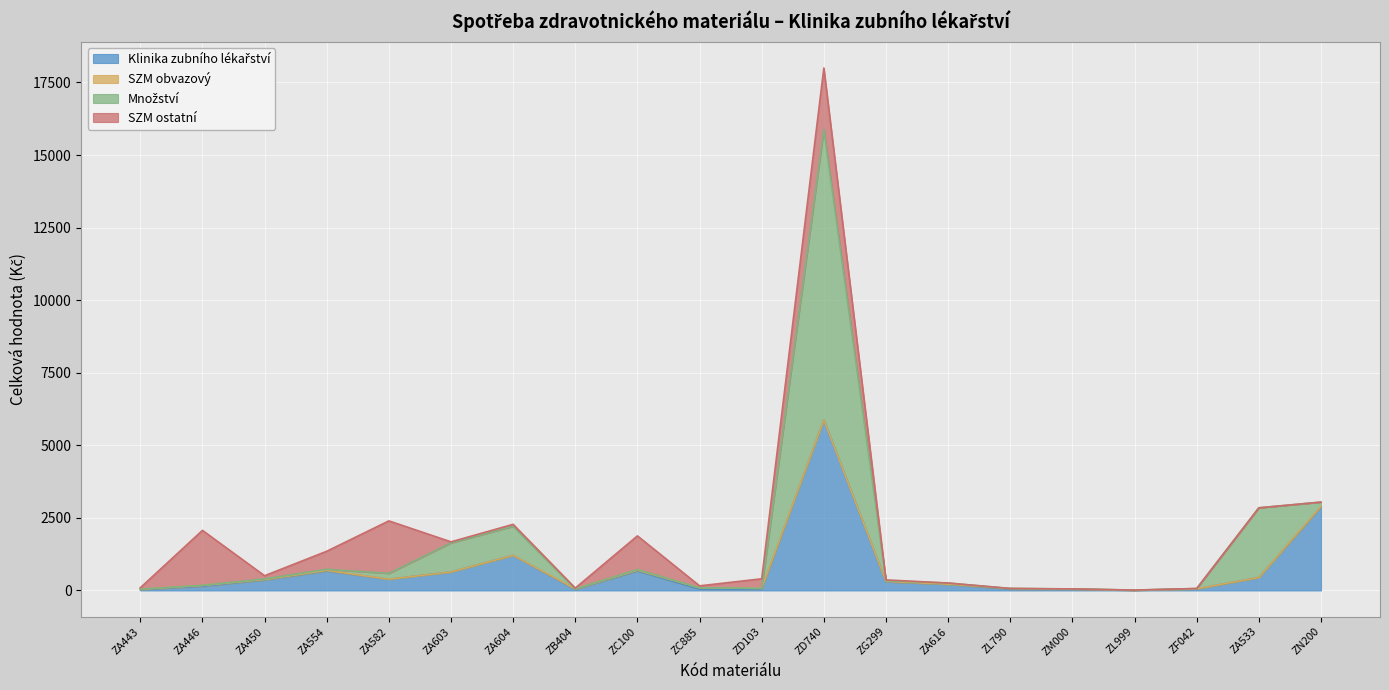

Does the chart display data point markers on the line(s)?

No